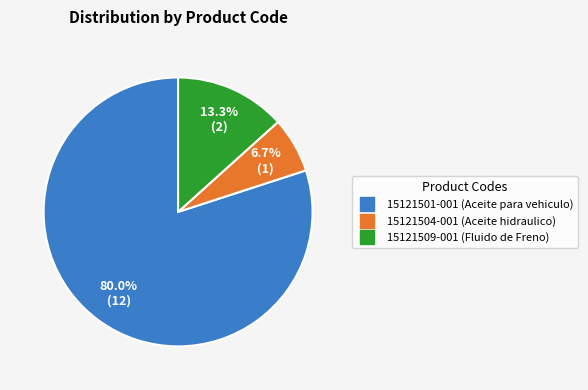

How many segments does this pie chart have?

3